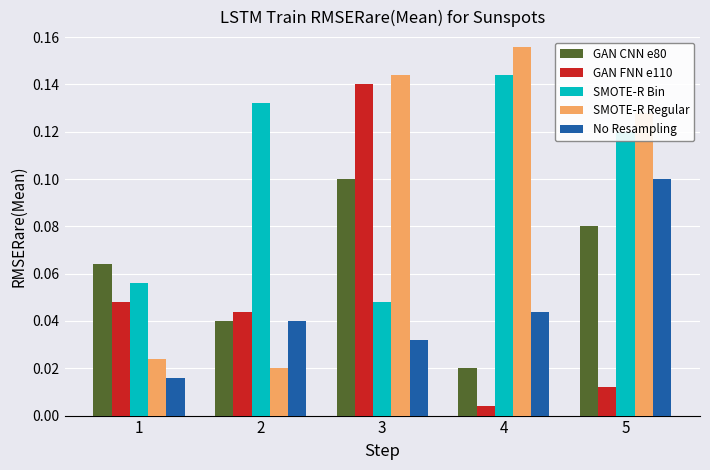

The No Resampling series shows 0.1 at 5. True or false?

True